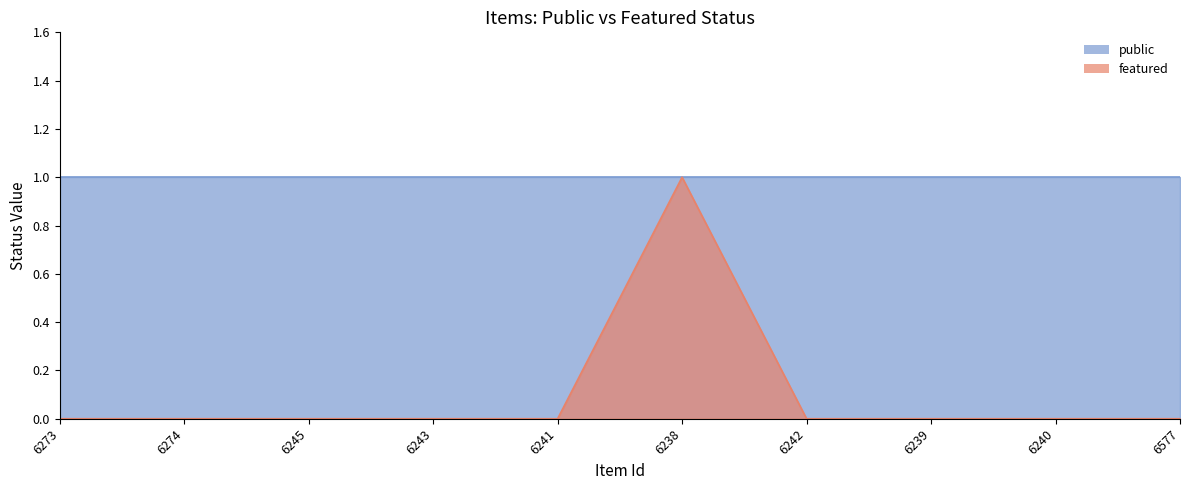

True or false: there are more than 0 points higher than both neighbors.

True